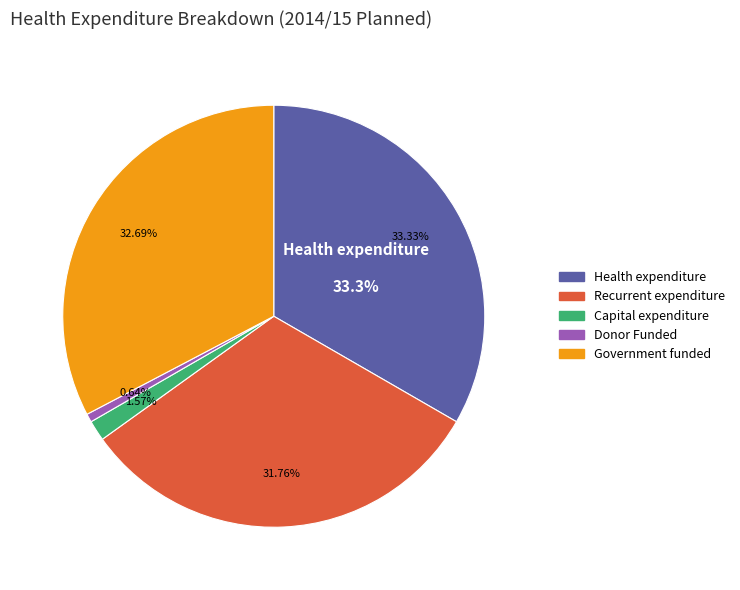

Is it true that Donor Funded is 13% of the pie?

False